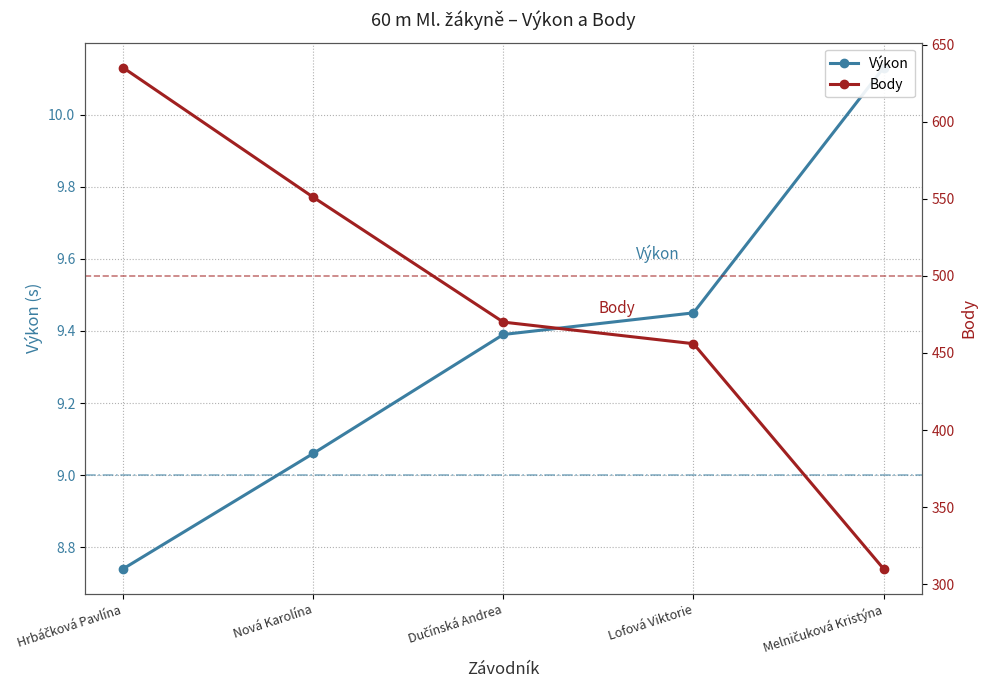

True or false: Body has a value of 551.0 at Nová Karolína.

True